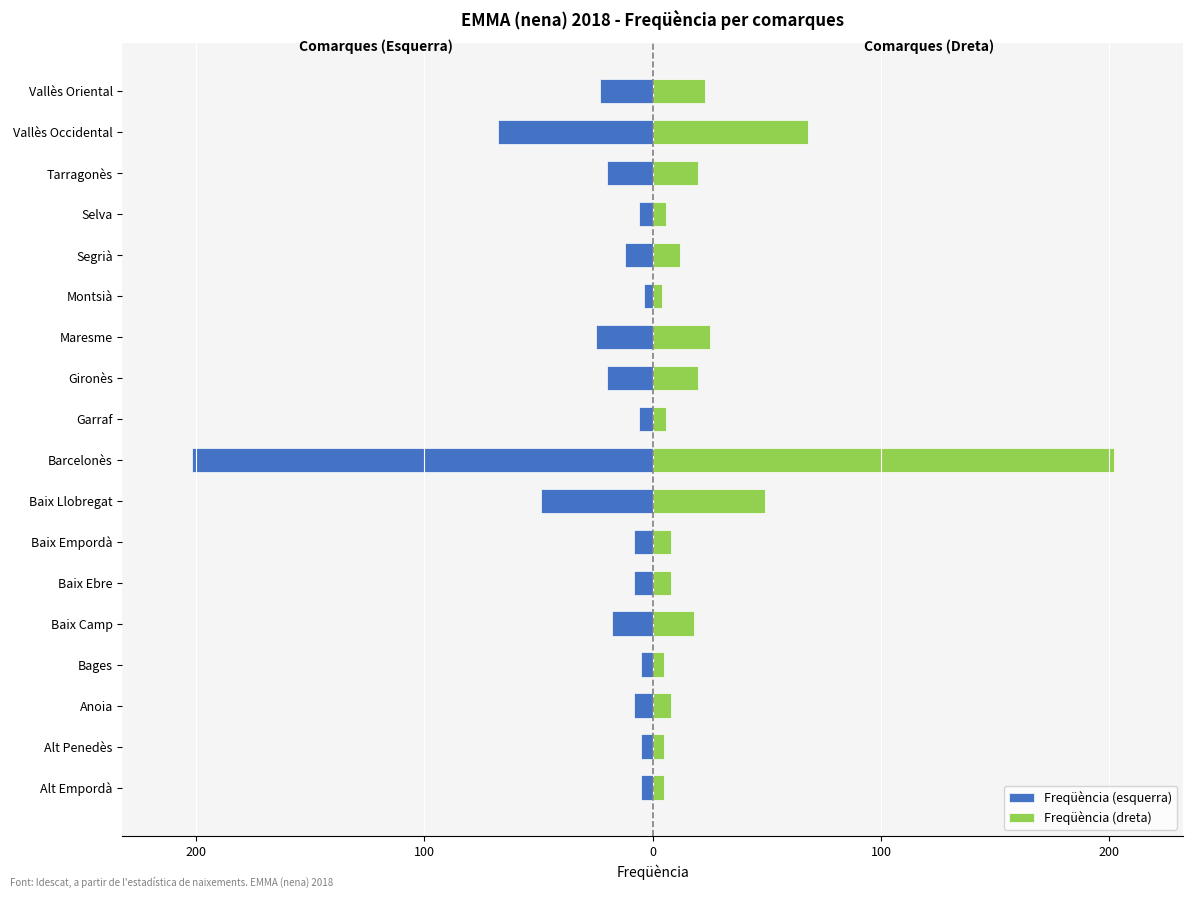

How many bars are there in each group?

2